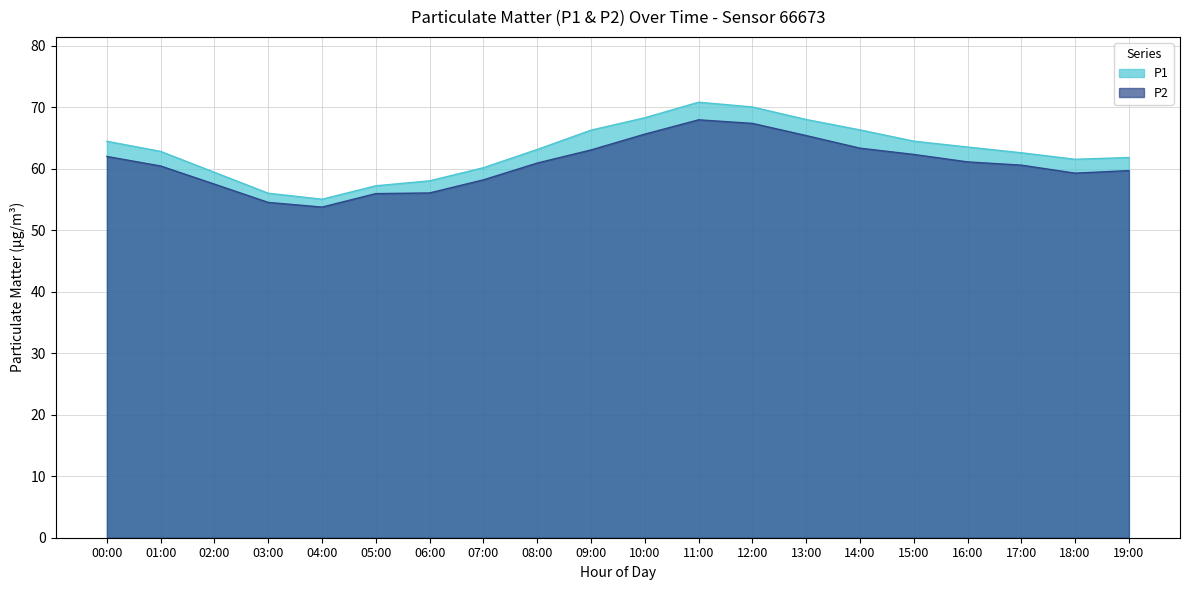

How many distinct data groups are displayed?

2